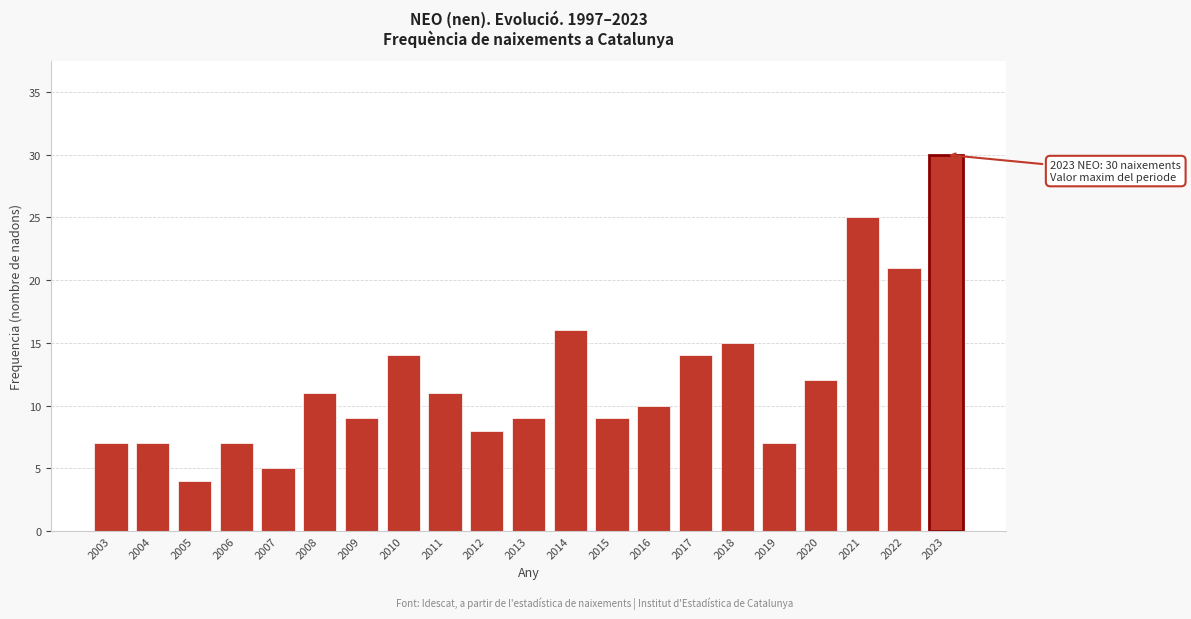

Reading right to left, extract all data points from this chart.

2023=30	2022=21	2021=25	2020=12	2019=7	2018=15	2017=14	2016=10	2015=9	2014=16	2013=9	2012=8	2011=11	2010=14	2009=9	2008=11	2007=5	2006=7	2005=4	2004=7	2003=7